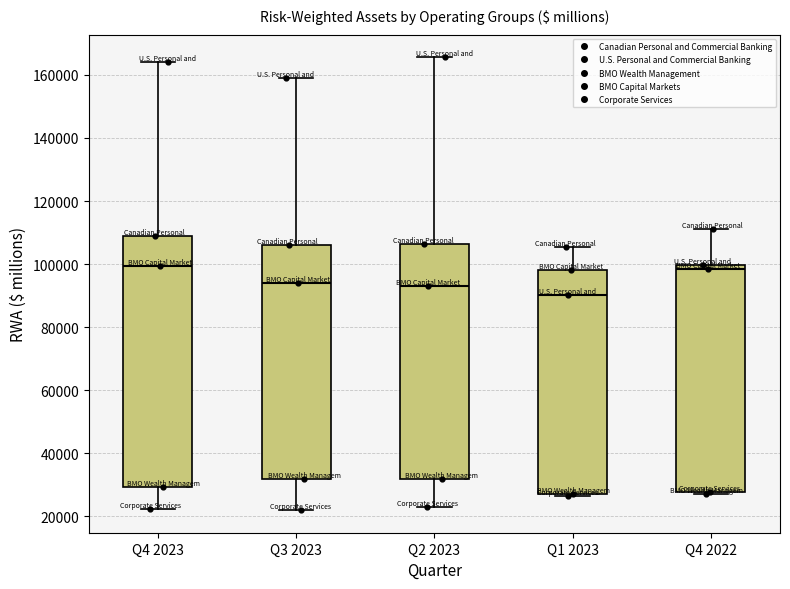

Which box is the tallest, from its lower edge to its upper edge?

Q4 2023